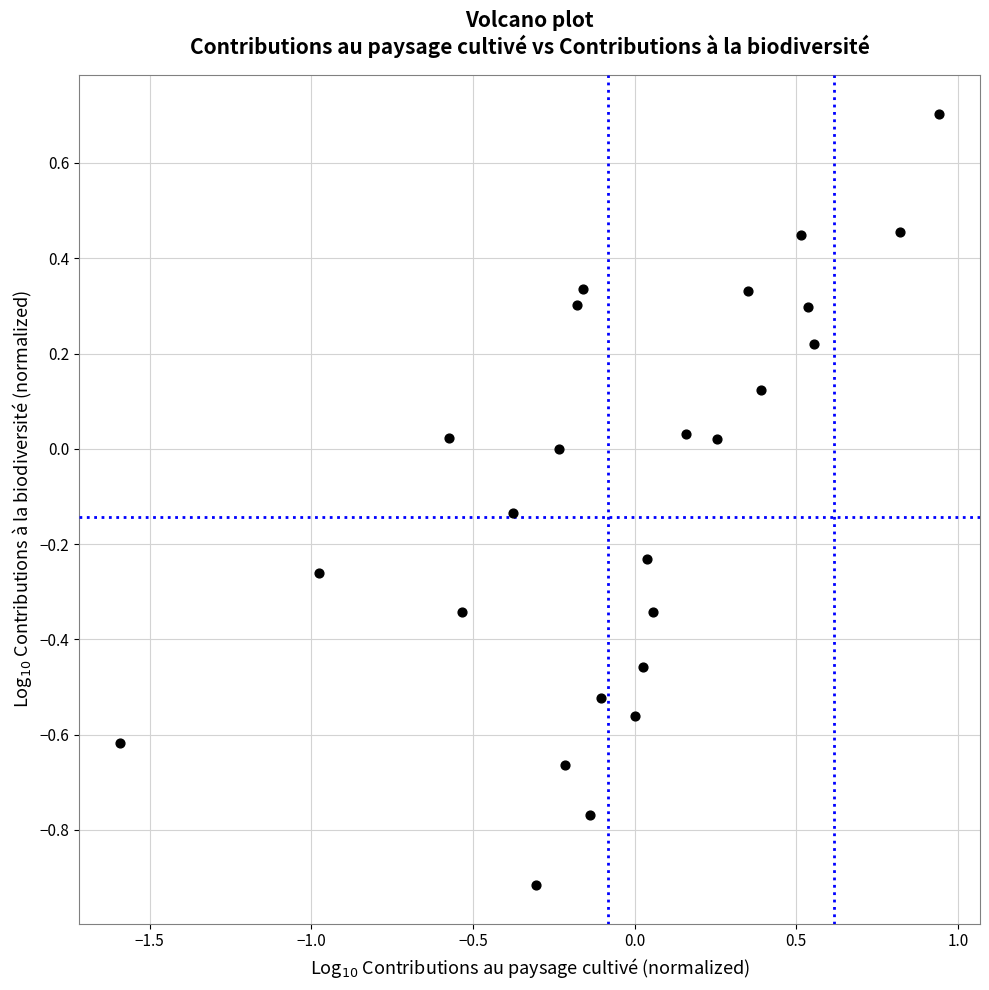

What is the range of Y values (max minus min)?

1.6